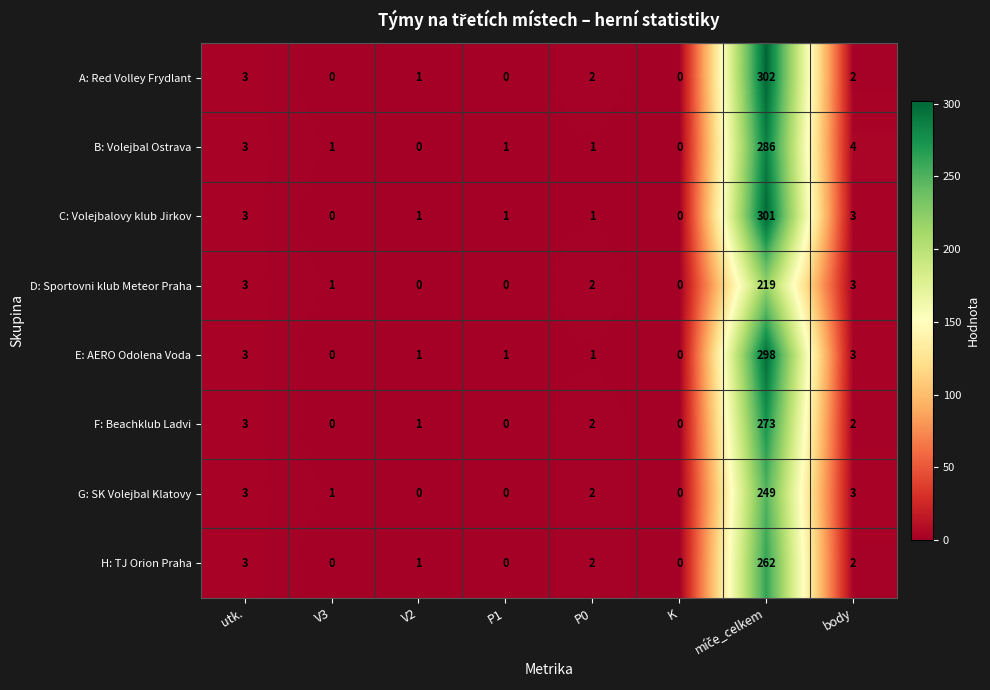

Rank the series by their maximum value, from highest to lowest.

A: Red Volley Frydlant, C: Volejbalovy klub Jirkov, E: AERO Odolena Voda, B: Volejbal Ostrava, F: Beachklub Ladvi, H: TJ Orion Praha, G: SK Volejbal Klatovy, D: Sportovni klub Meteor Praha